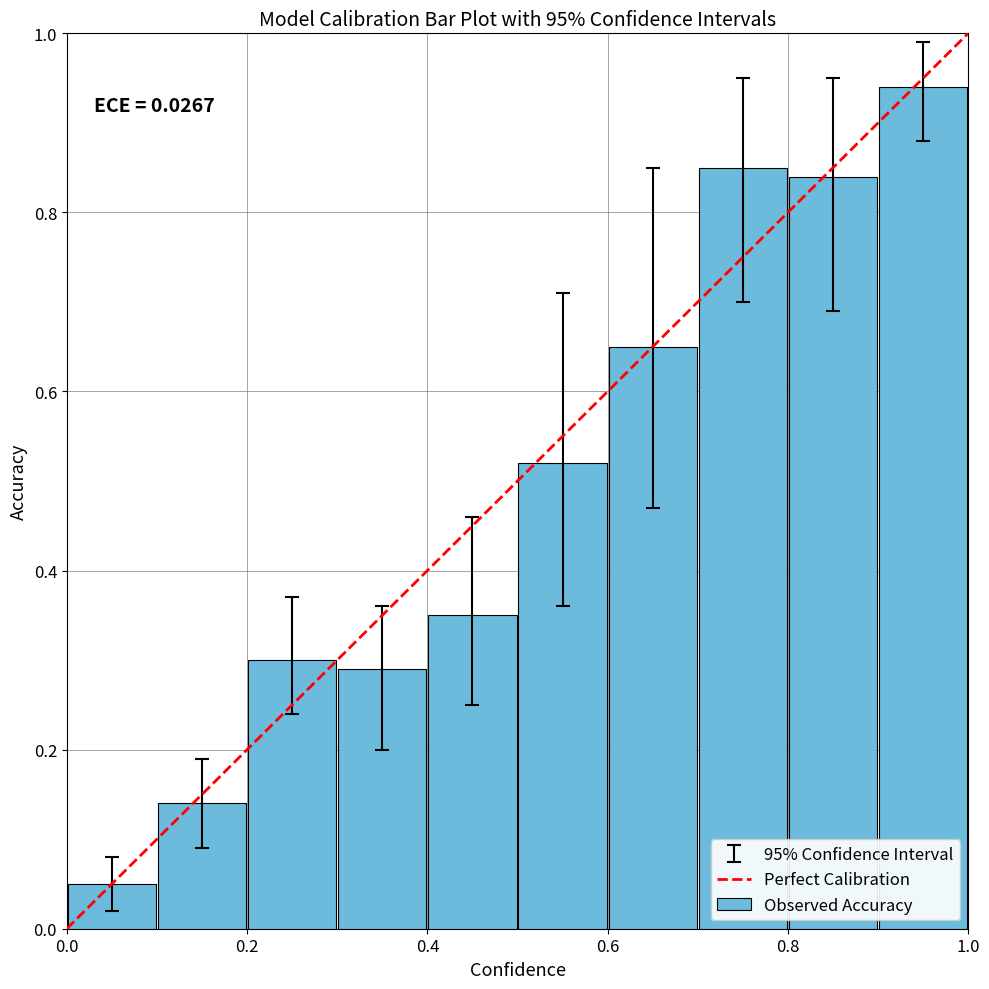

What is the sum of all values?

4.9